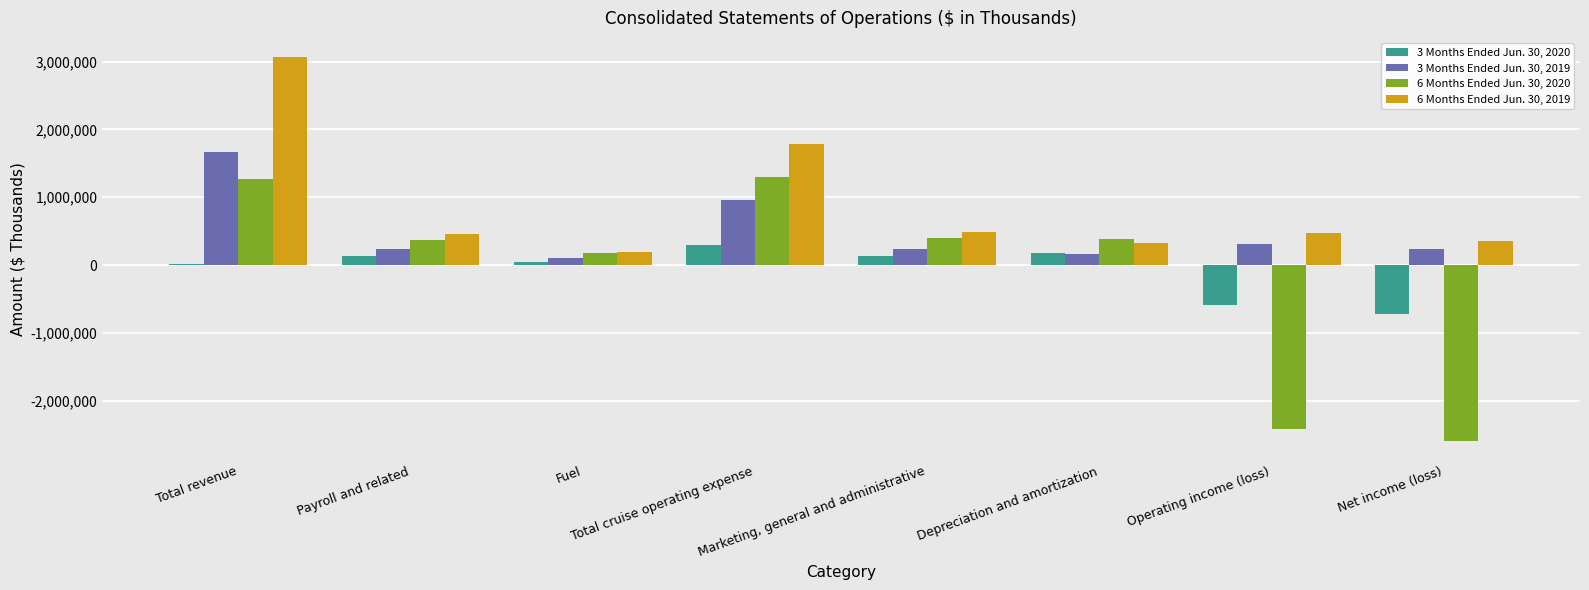

Which series has the largest total across all categories?

6 Months Ended Jun. 30, 2019